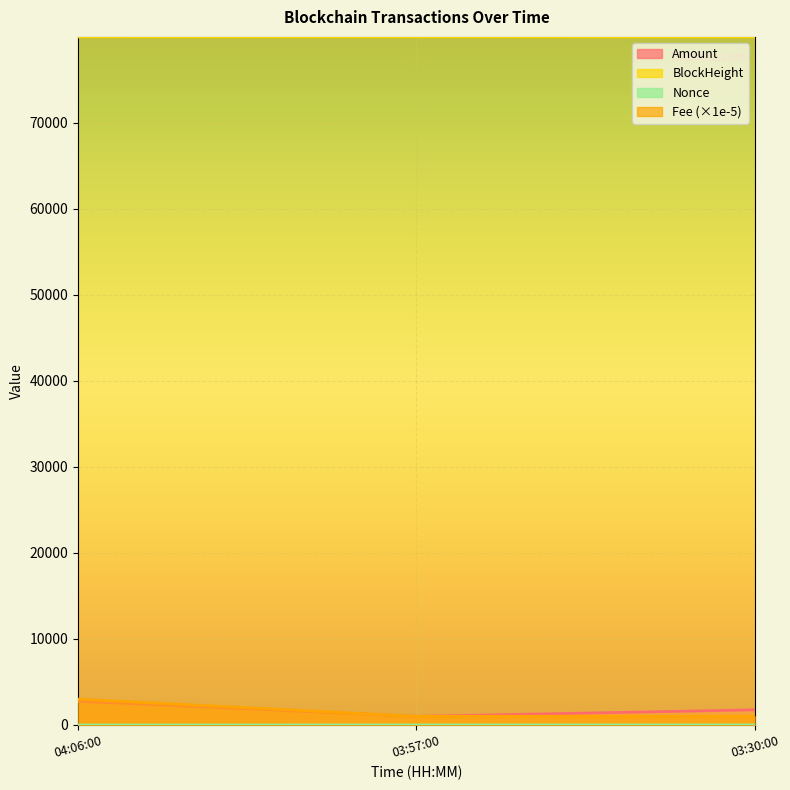

Reading left to right, extract all data points from this chart.

Amount: 2761.0	1000.0	1762.0
Fee: 3000.0	1010.0	1010.0
BlockHeight: 79984.0	79981.0	79976.0
Nonce: 0.0	7.0	6.0